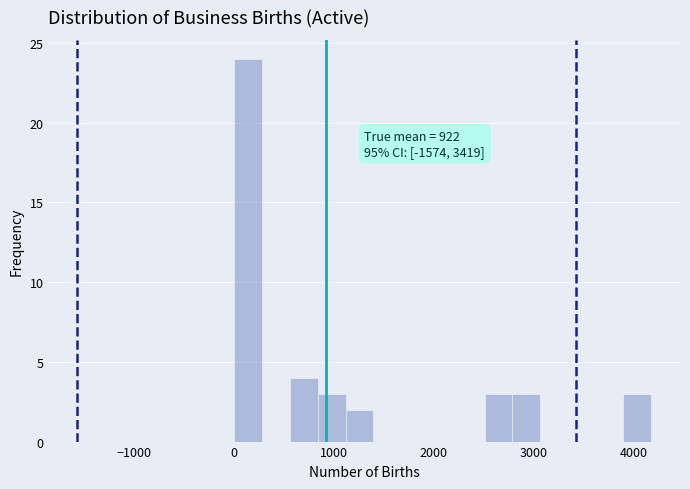

Around what value on the x-axis is the tallest bar? Give the approximate position of its centre, as read against the axis.

100